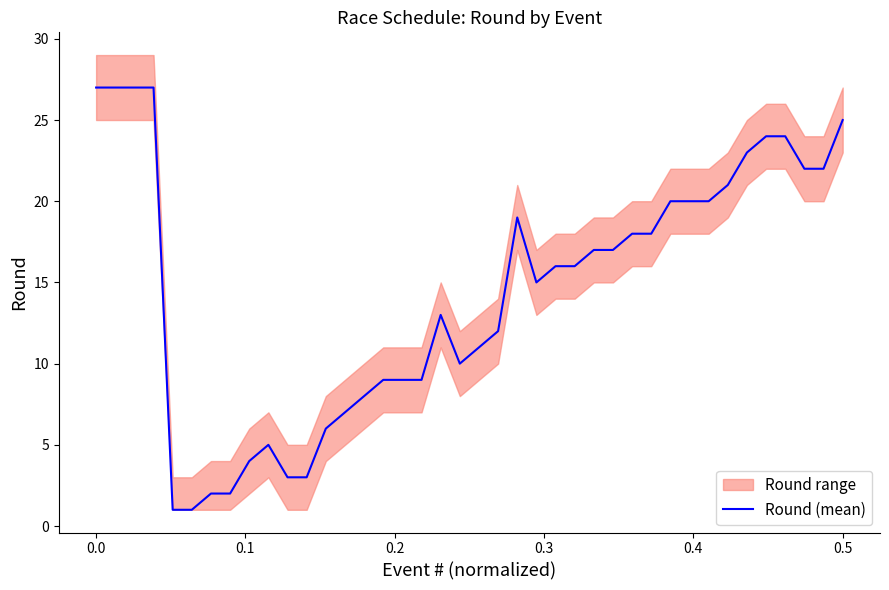

How many data points are less than 16?

19